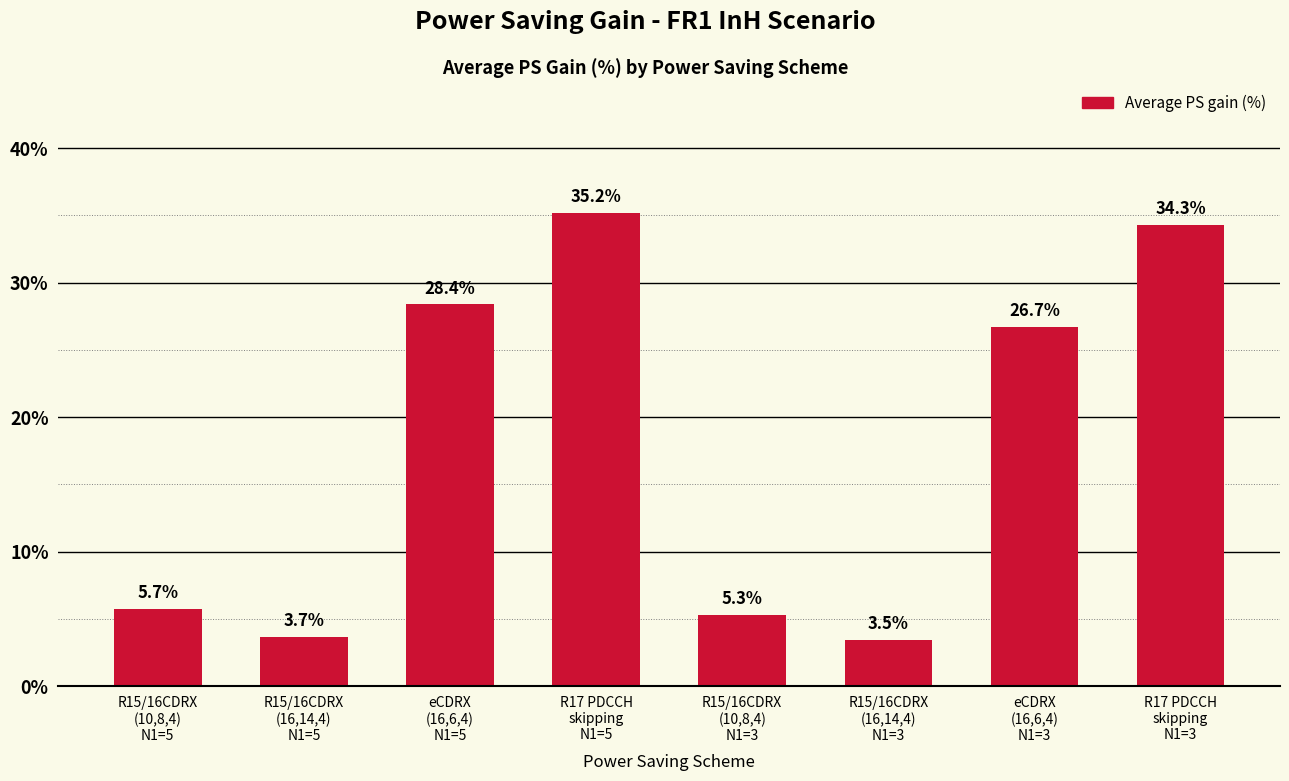

Are the bars horizontal?

No